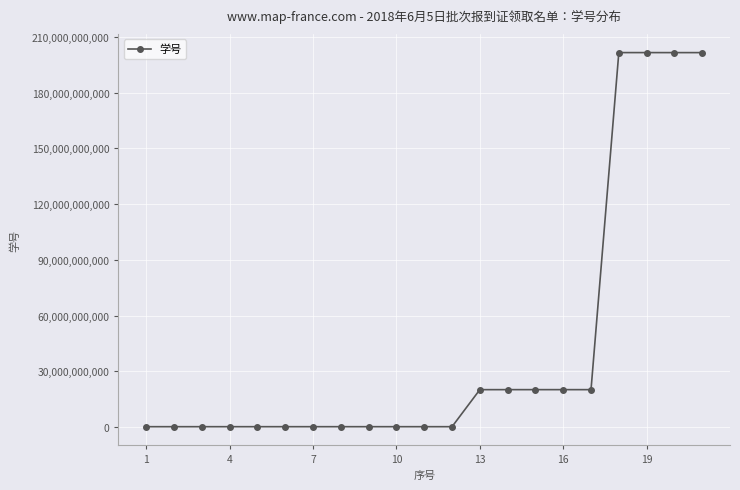

What is the average value?

43294028541